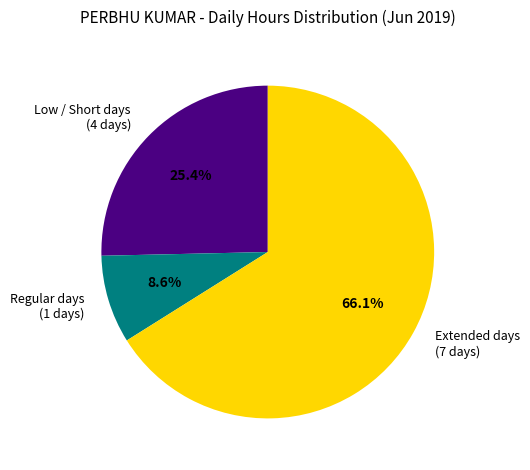

Is Extended days (7 days) the majority of the pie?

Yes